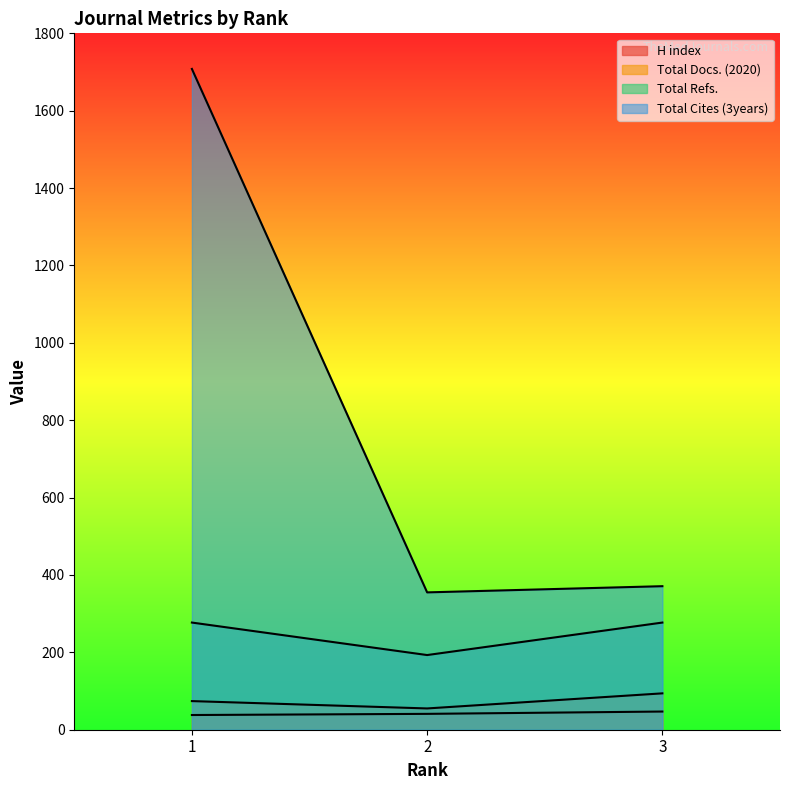

Reading left to right, extract all data points from this chart.

H index: 1=38	2=41	3=47
Total Docs. (2020): 1=74	2=55	3=94
Total Refs.: 1=277	2=193	3=277
Total Cites (3years): 1=1708	2=355	3=371